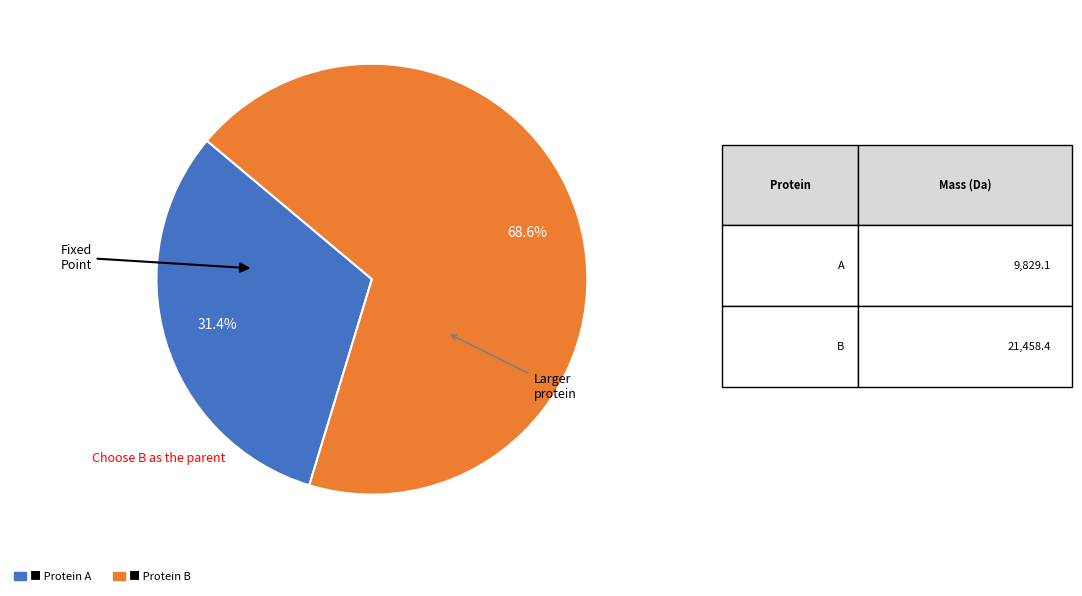

Is there any slice that represents more than half of the pie?

Yes